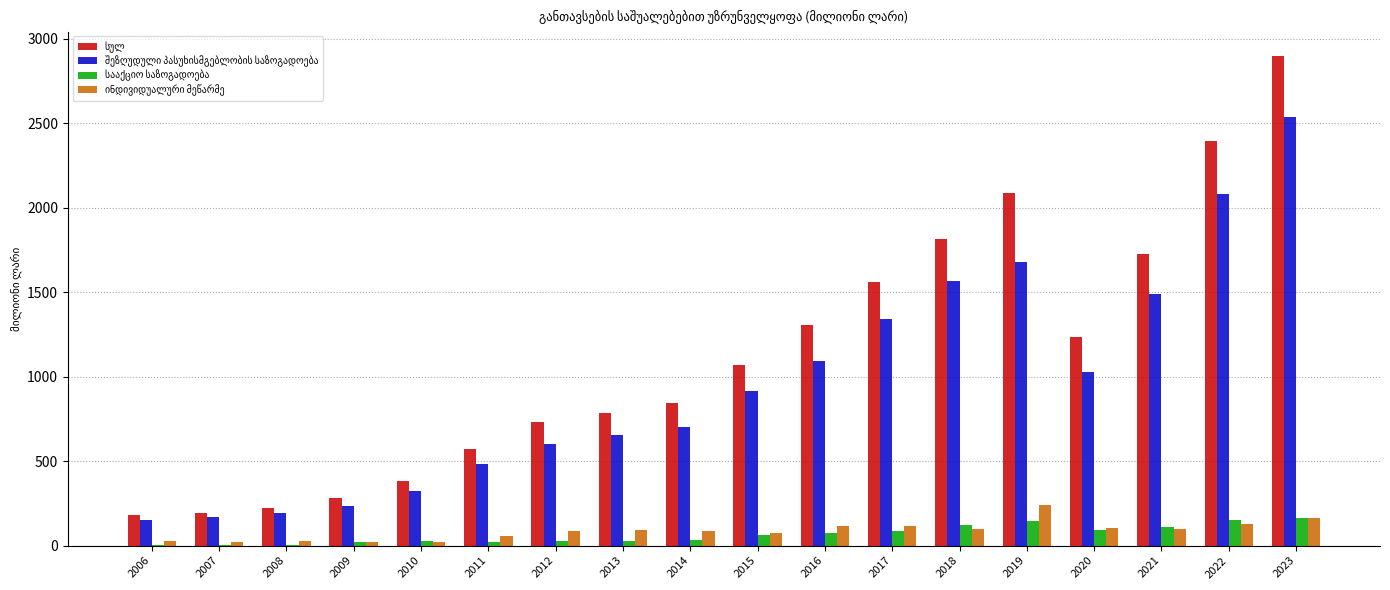

At which category is the sum across all series the highest?

2023